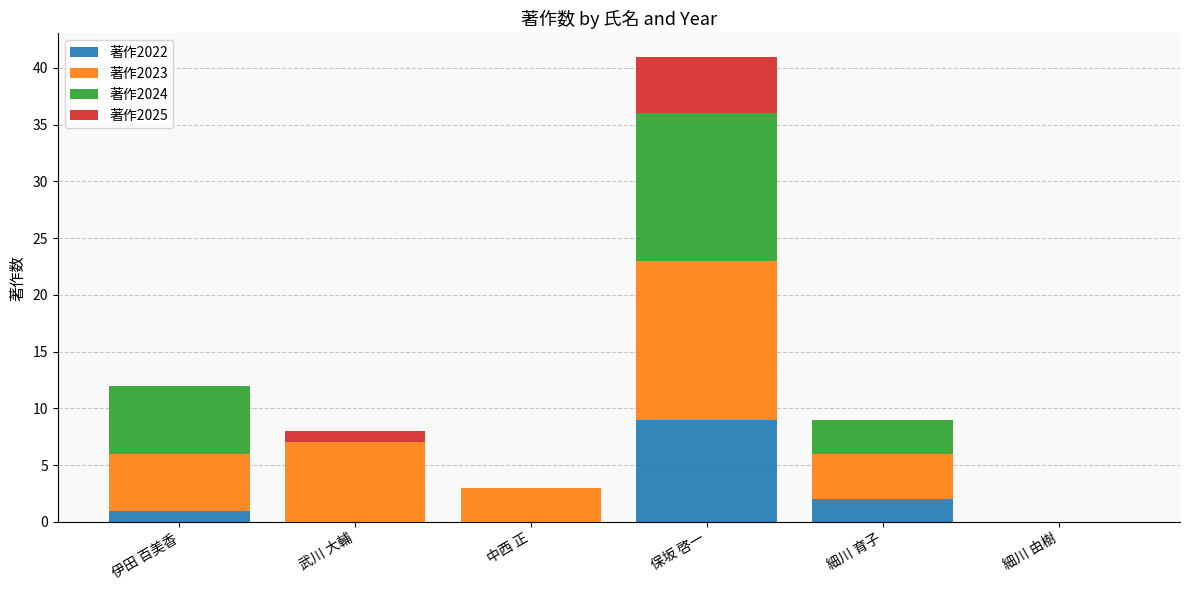

How many series are shown in this chart?

4